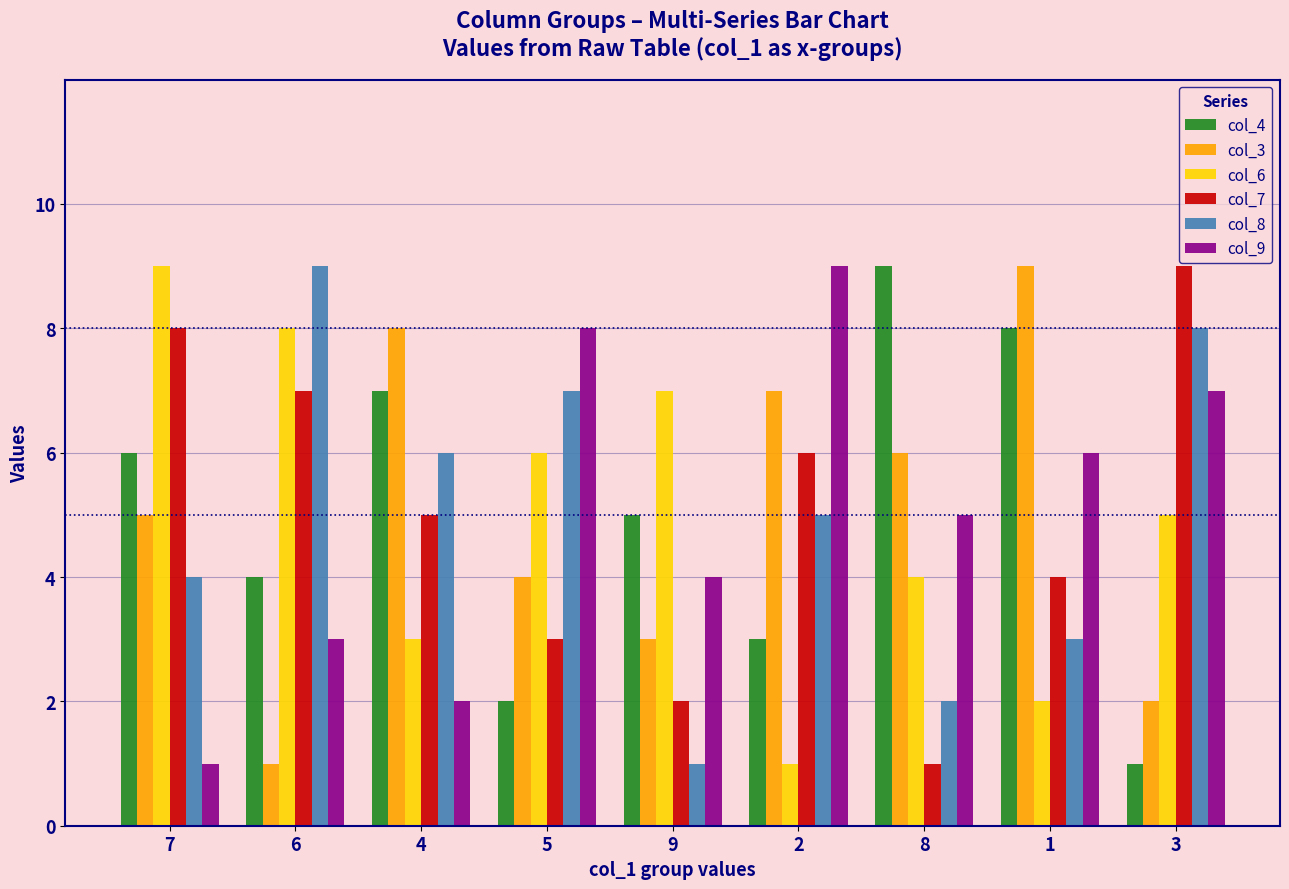

Reading left to right, what are all the values shown in this chart?

col_4: 7=6	6=4	4=7	5=2	9=5	2=3	8=9	1=8	3=1
col_3: 7=5	6=1	4=8	5=4	9=3	2=7	8=6	1=9	3=2
col_6: 7=9	6=8	4=3	5=6	9=7	2=1	8=4	1=2	3=5
col_7: 7=8	6=7	4=5	5=3	9=2	2=6	8=1	1=4	3=9
col_8: 7=4	6=9	4=6	5=7	9=1	2=5	8=2	1=3	3=8
col_9: 7=1	6=3	4=2	5=8	9=4	2=9	8=5	1=6	3=7